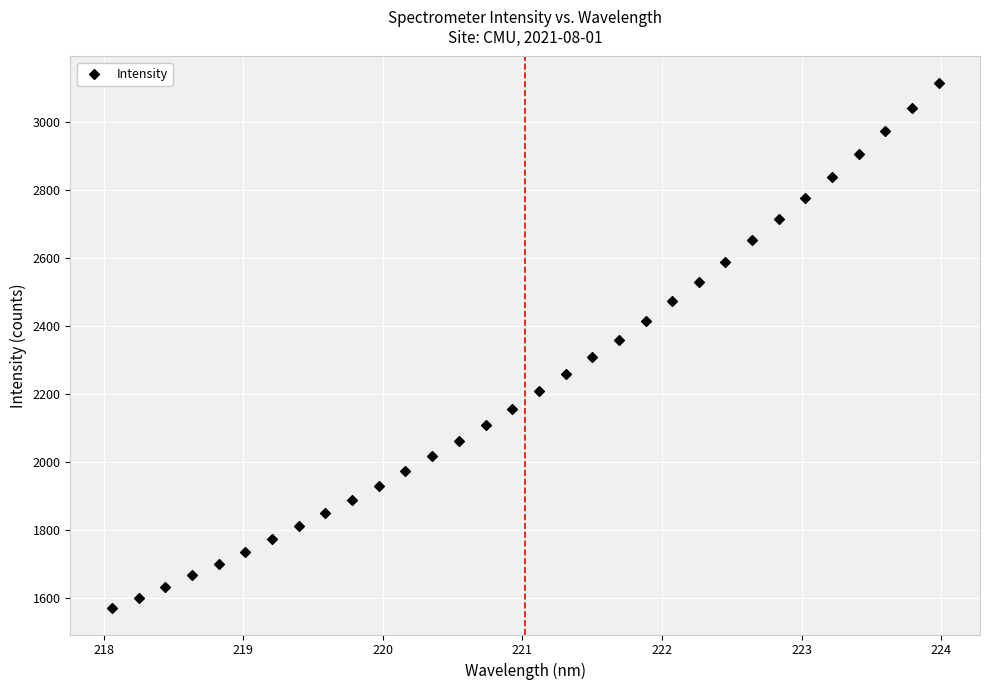

What is the range of Y values (max minus min)?

1543.5